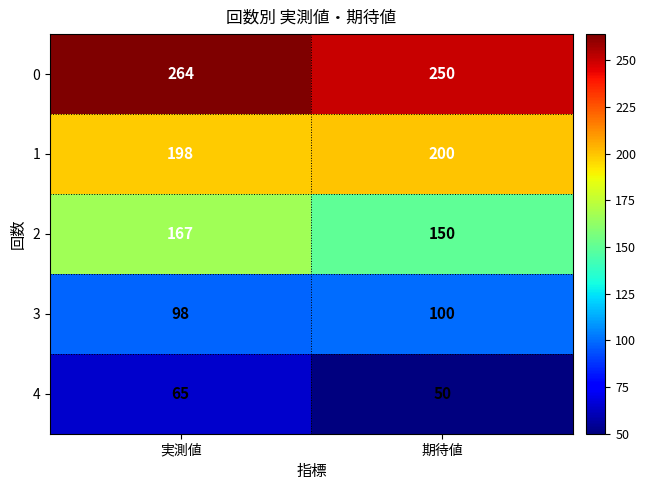

Which series has the largest total across all categories?

0